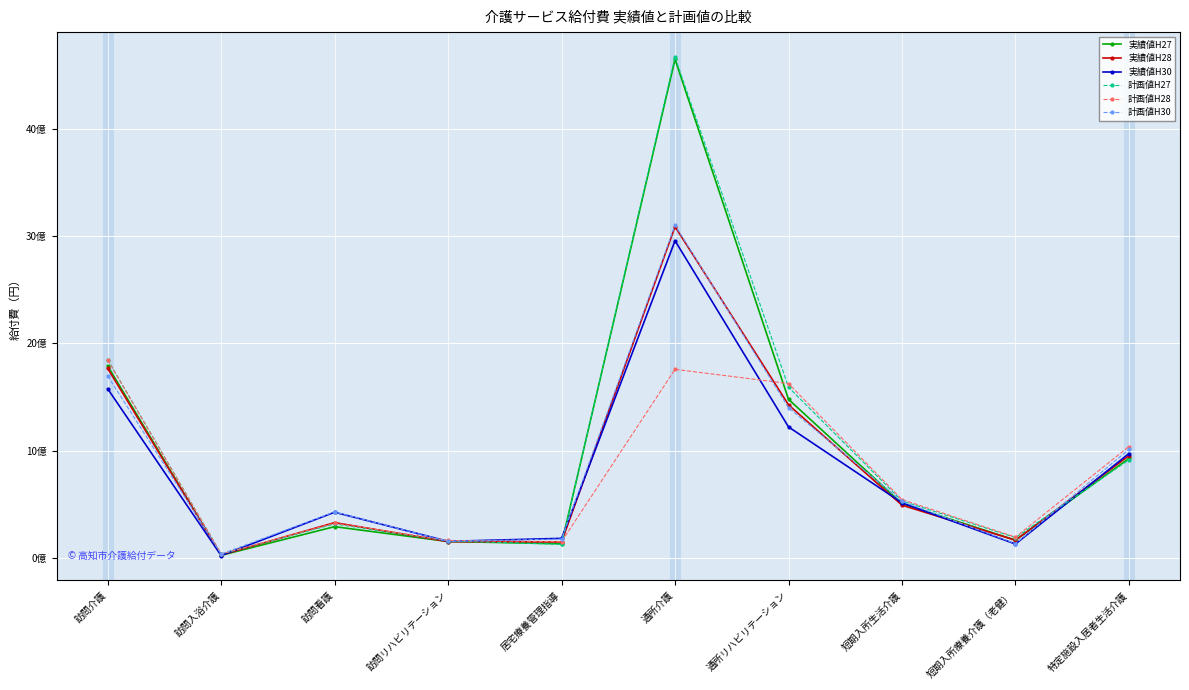

At which category is the sum across all series the highest?

通所介護